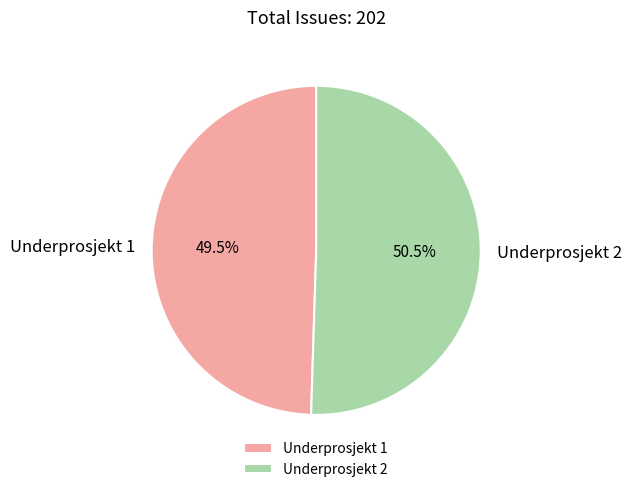

Does any single category account for the majority?

Yes